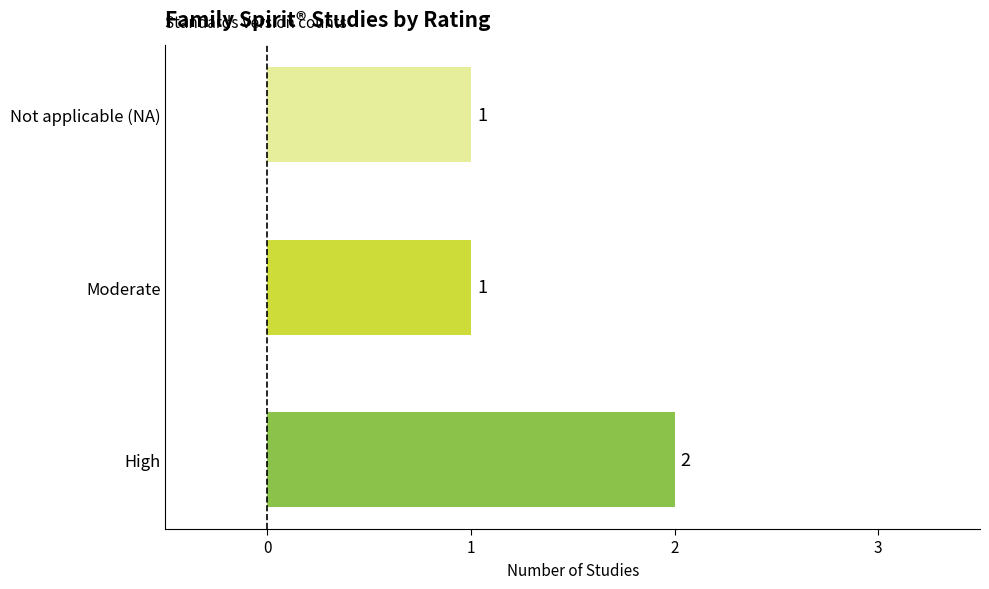

True or false: the data shows 1 at High.

False